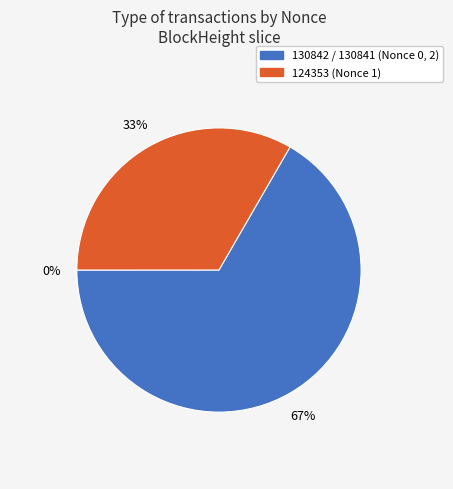

Which category has the biggest portion of the pie?

130841